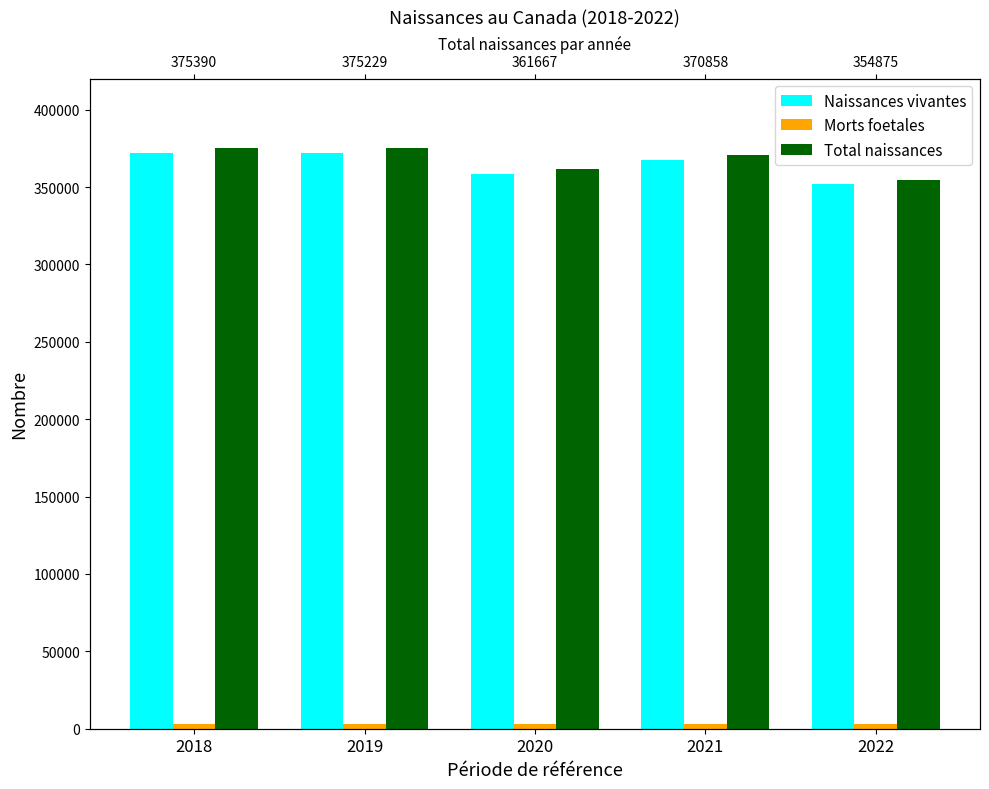

Reading right to left, what are all the values shown in this chart?

Naissances vivantes: 2022=351706	2021=367684	2020=358604	2019=372038	2018=372329
Morts foetales: 2022=3169	2021=3174	2020=3063	2019=3191	2018=3061
Total naissances: 2022=354875	2021=370858	2020=361667	2019=375229	2018=375390